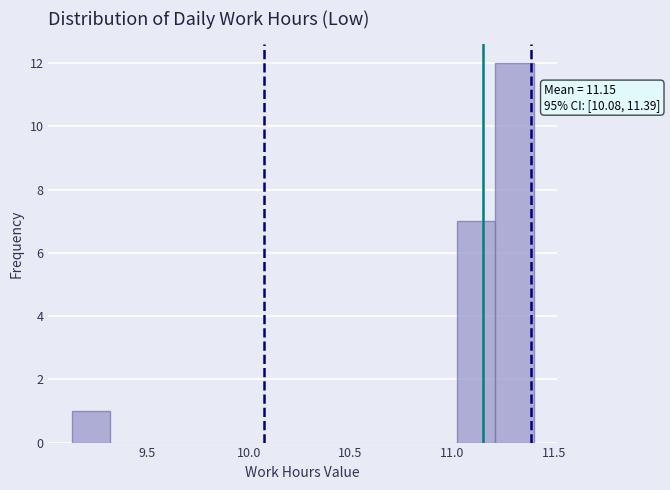

Around what value on the x-axis is the tallest bar? Give the approximate position of its centre, as read against the axis.

11.30